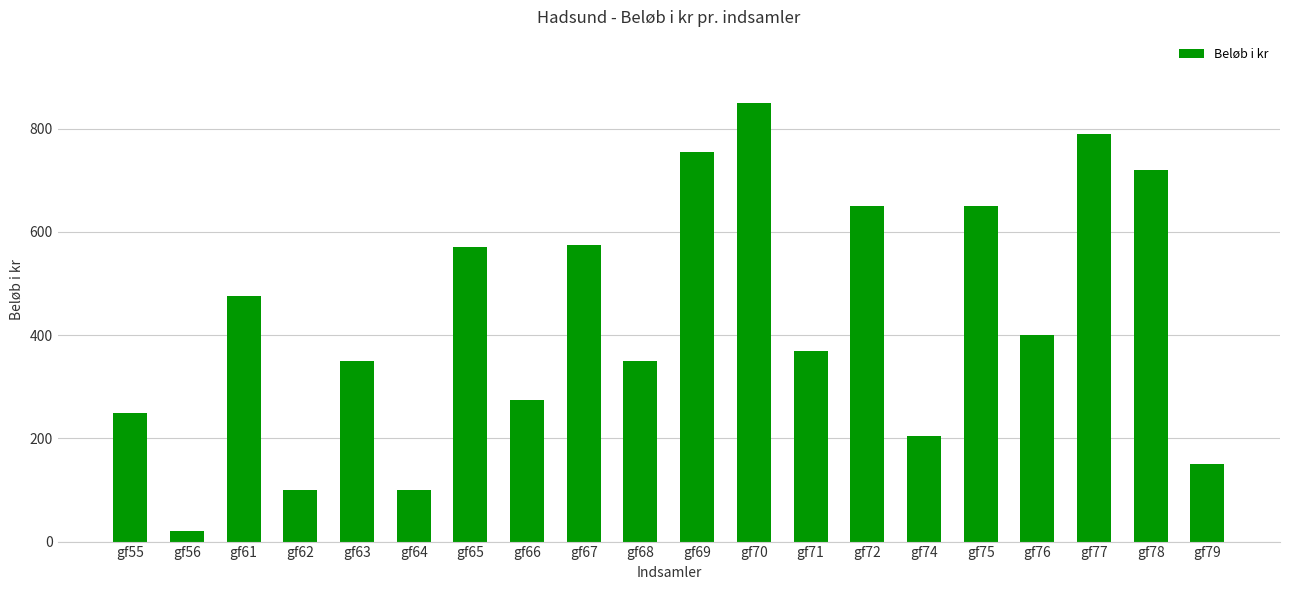

Reading right to left, what are all the values shown in this chart?

150	720	790	400	650	205	650	370	850	755	350	575	275	570	100	350	100	475	20	250